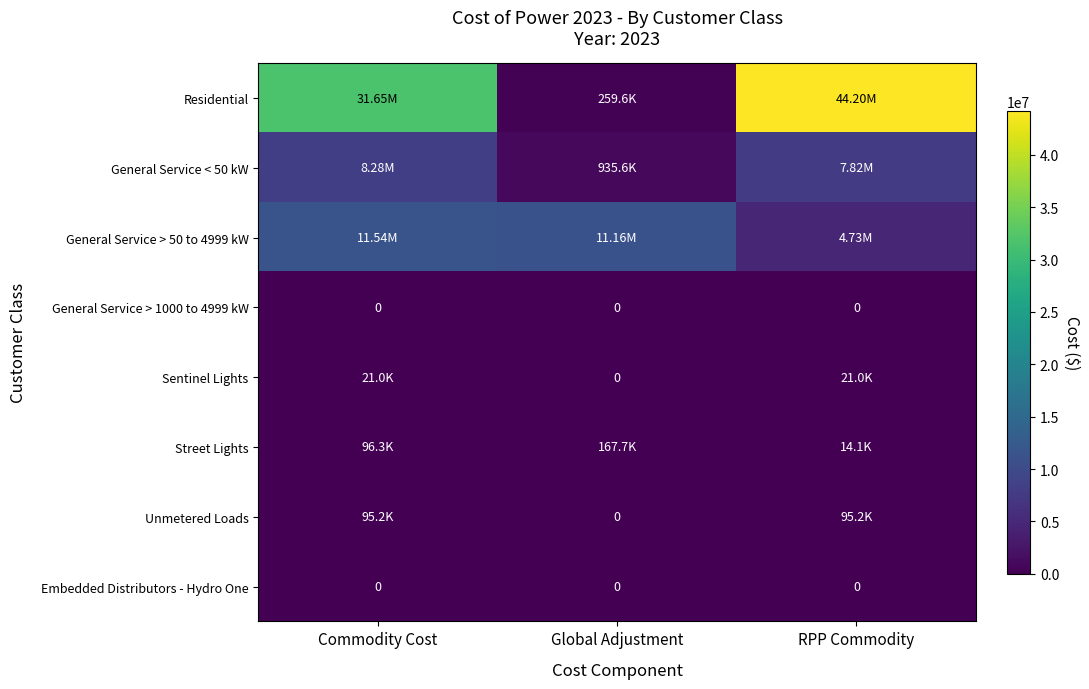

Rank the series at Global Adjustment from highest to lowest value.

General Service > 50 to 4999 kW, General Service < 50 kW, Residential, Street Lights, General Service > 1000 to 4999 kW, Sentinel Lights, Unmetered Loads, Embedded Distributors - Hydro One